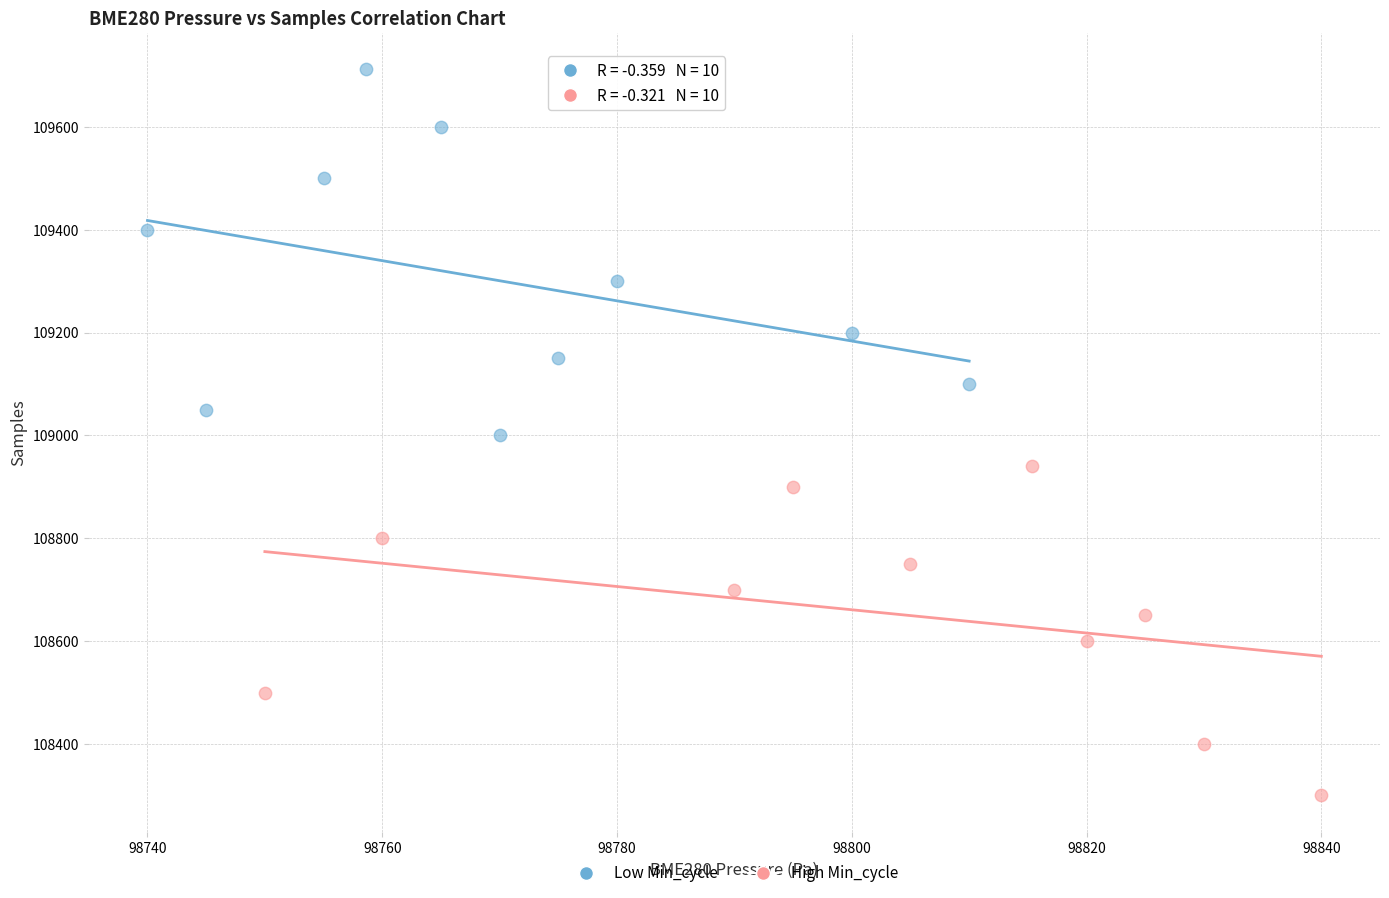

Which series has the largest Y range (max minus min)?

Low Min_cycle